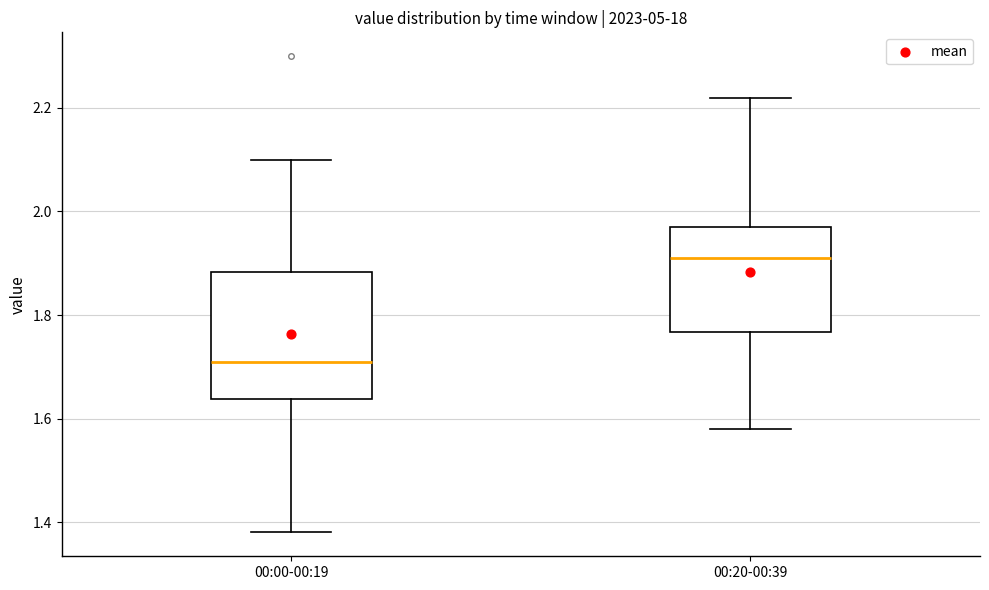

Comparing the boxes themselves (not the whiskers), which one is the tallest?

00:00-00:19